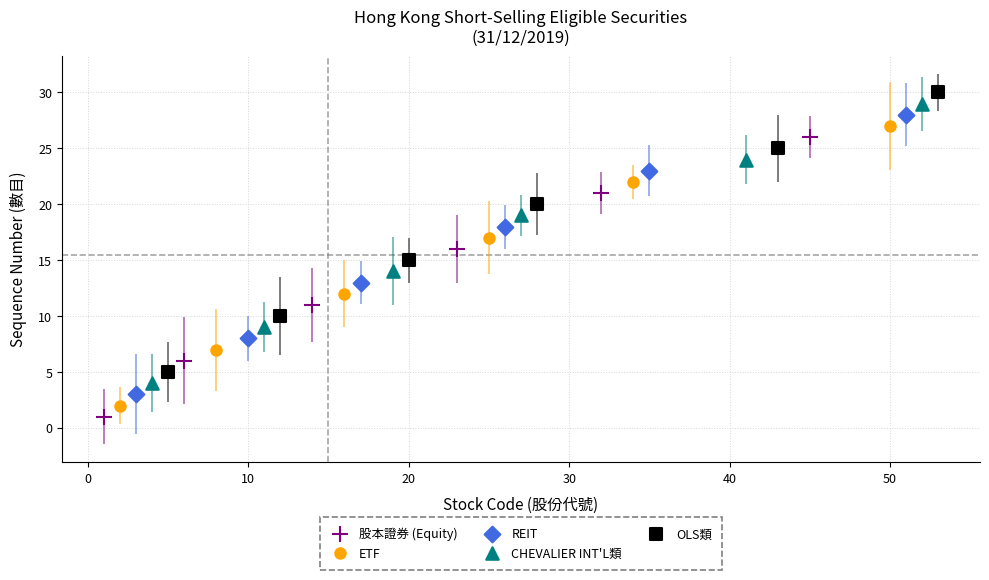

What are all the series names shown in the legend?

股本證券 (Equity), ETF, REIT, CHEVALIER INT'L類, OLS類